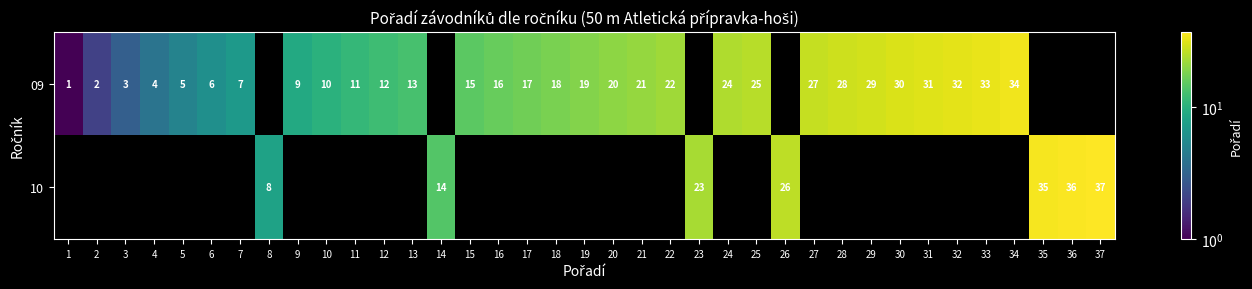

Count the number of data series in this chart.

2